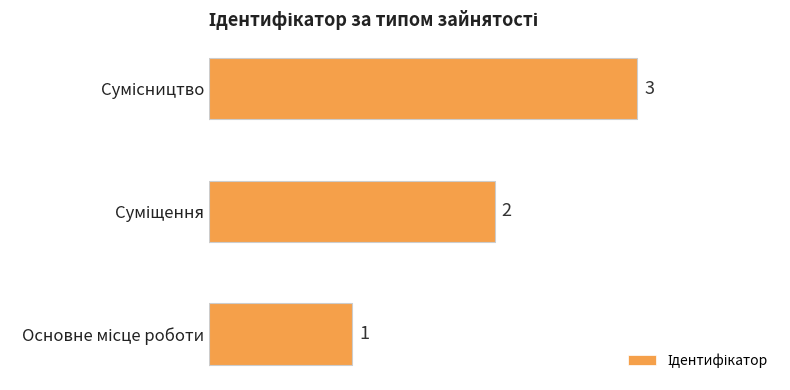

Are the bars grouped side by side (vs. stacked)?

No